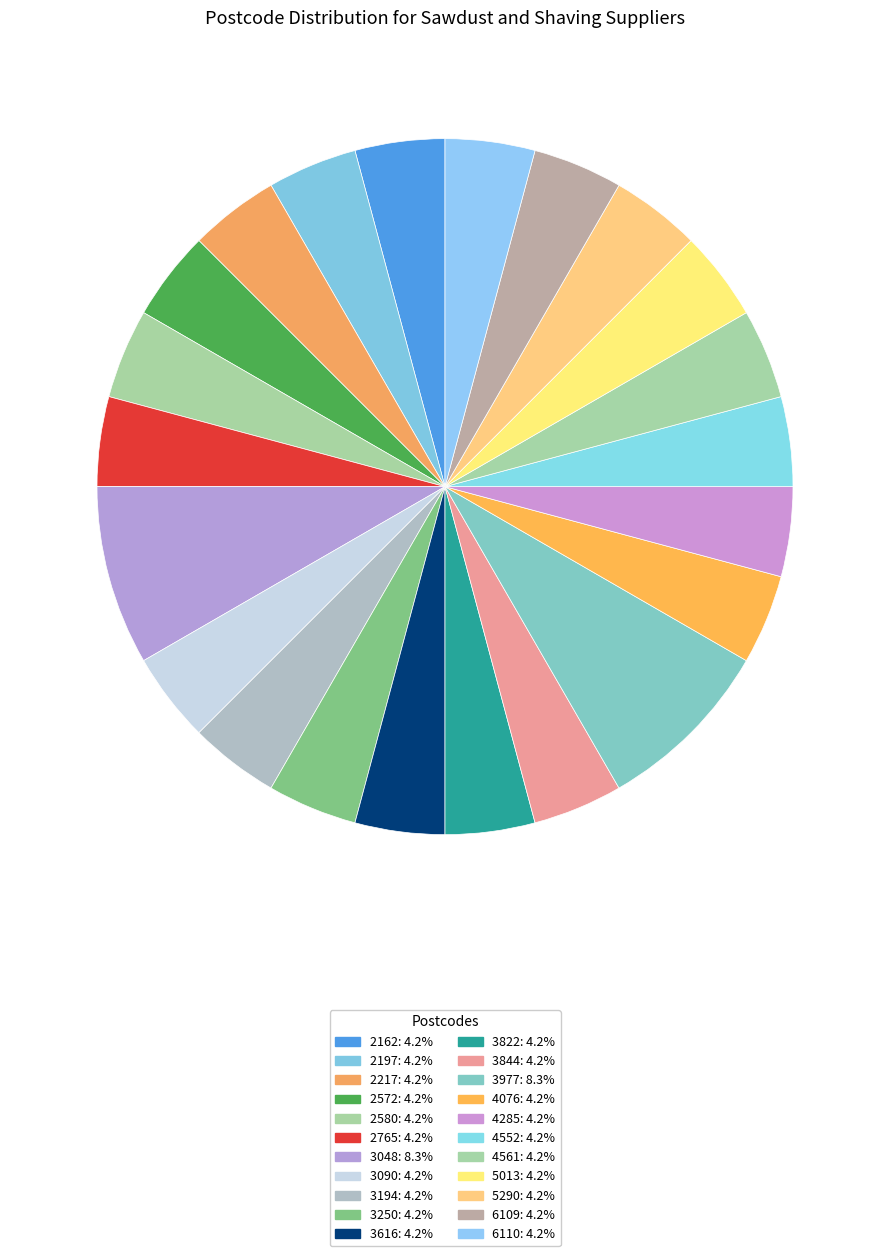

To the nearest percent, what portion does 3616 represent?

4%